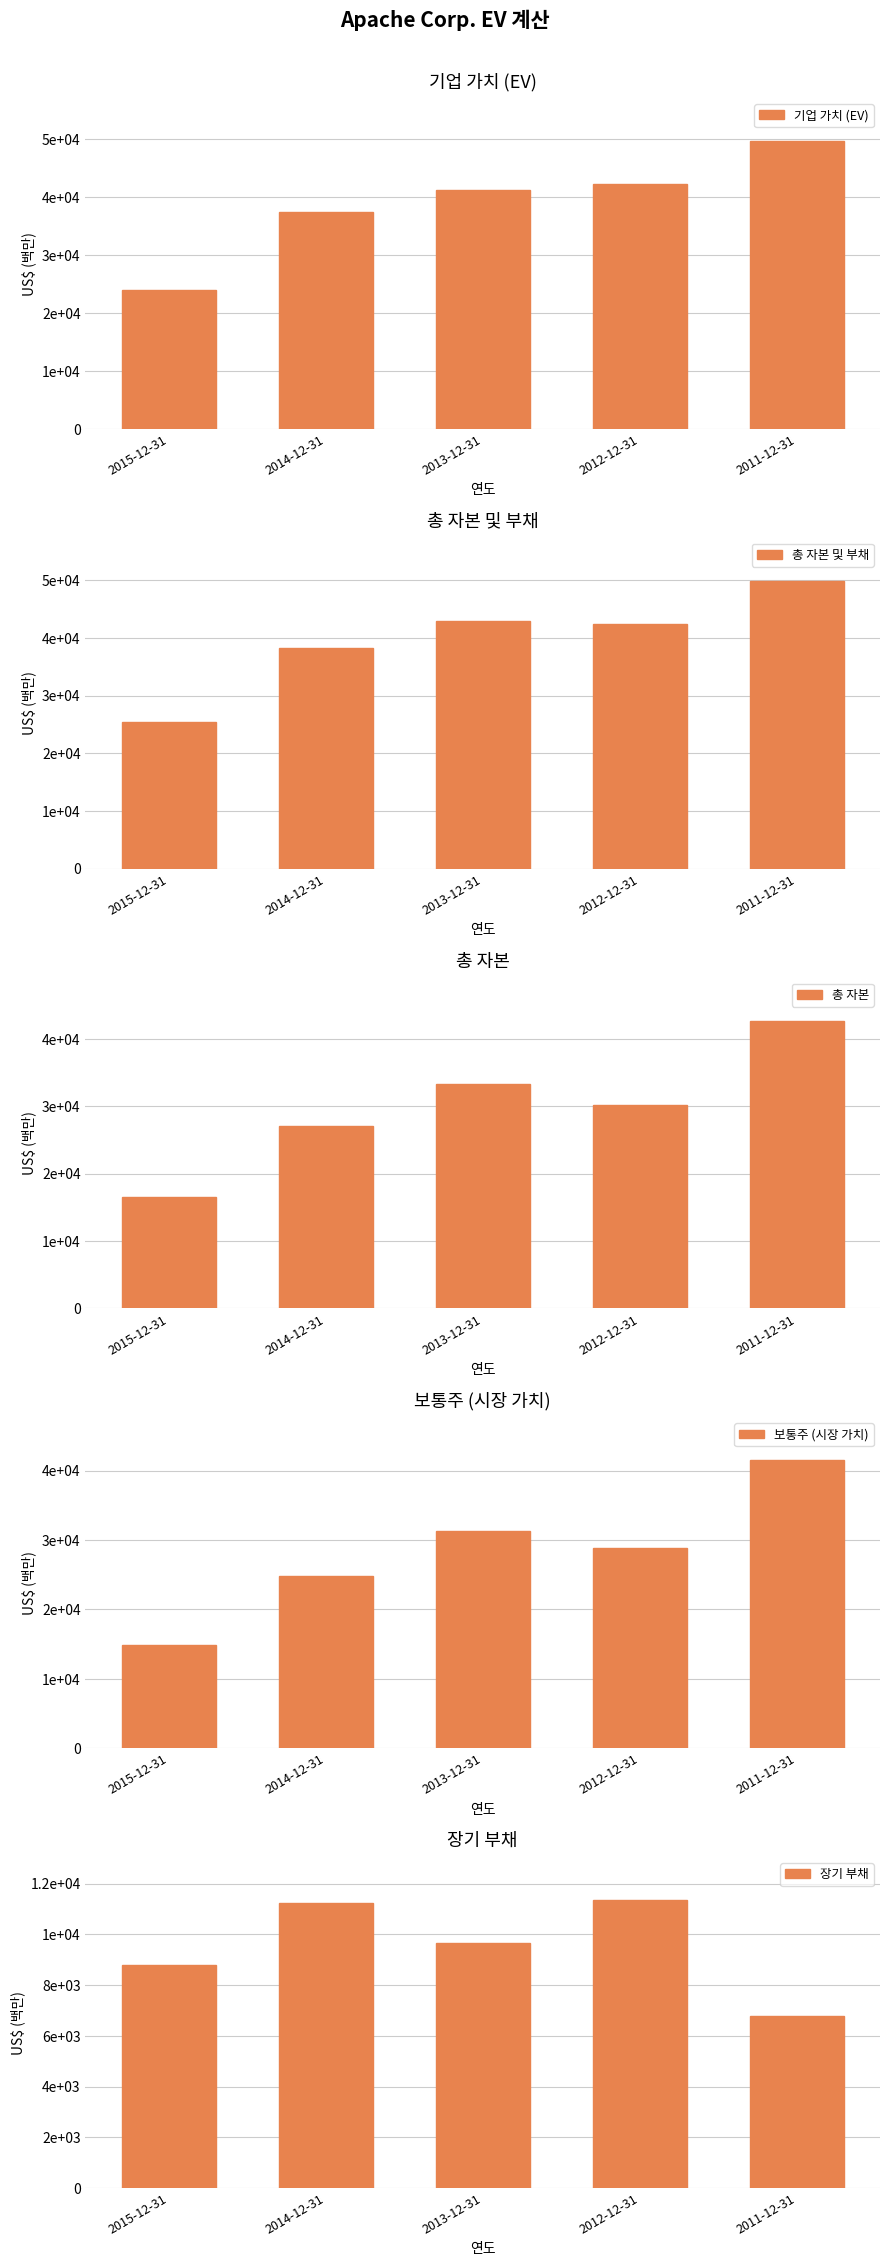

Are the bars grouped side by side (vs. stacked)?

Yes